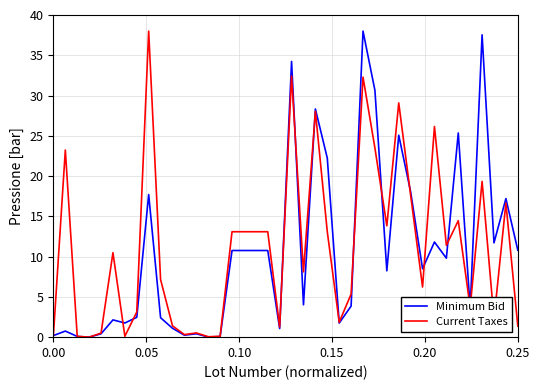

True or false: Current Taxes and Minimum Bid cross at least once.

True